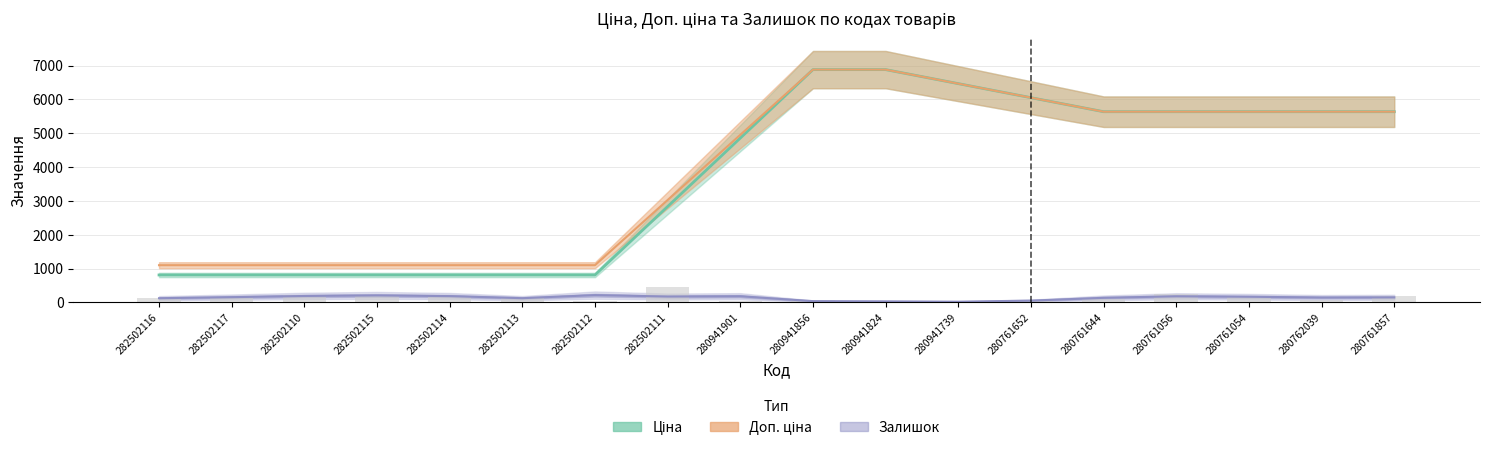

What is the average value of the Доп. ціна series?

3897.1